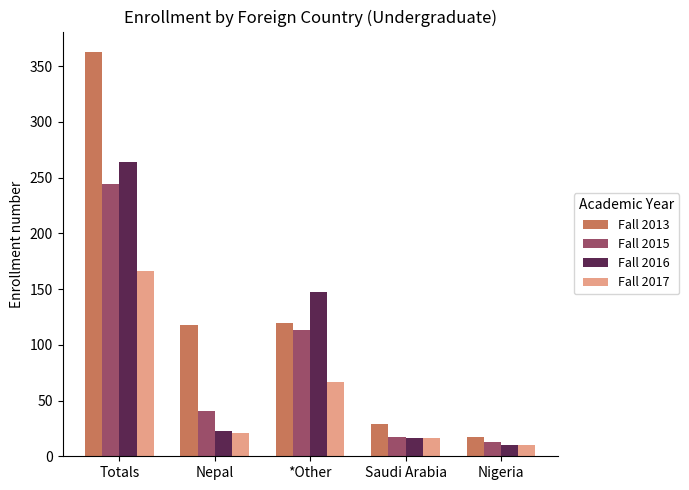

What is the sum of the Fall 2016 values at Saudi Arabia and *Other?

163